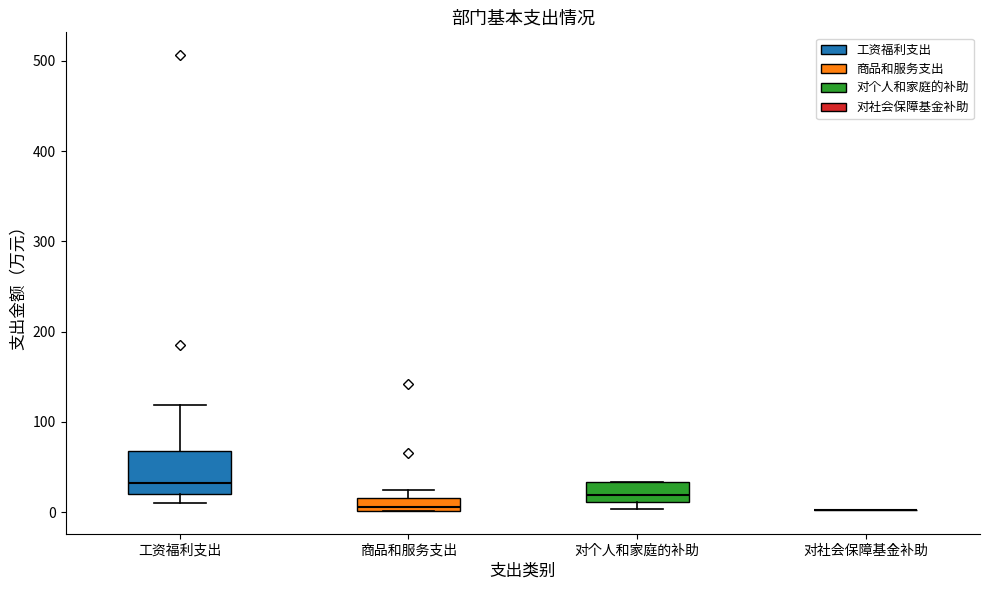

Where is the lower edge of the box for 商品和服务支出 on the y-axis? The values are not printed on the chart, so give them approximately, as read against the axis.

0